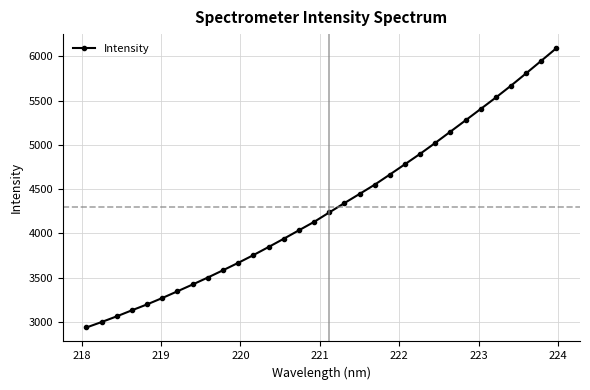

What is the maximum value shown in the chart?

6093.6